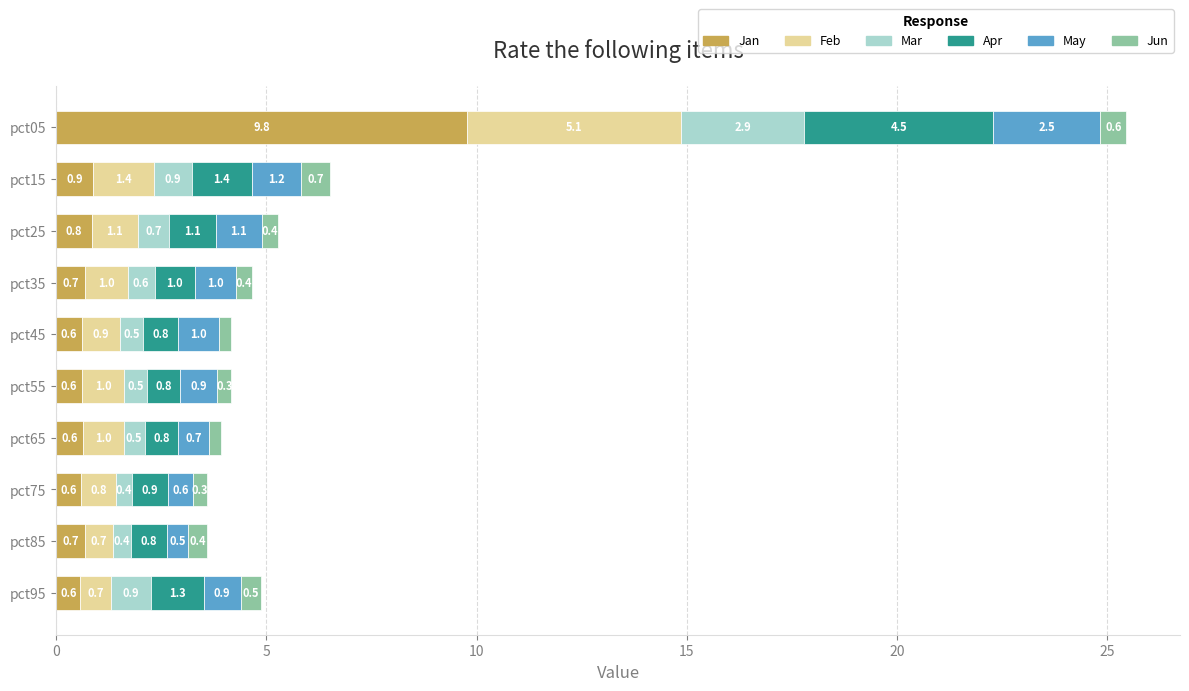

What is the average value of the Jan series?

1.6